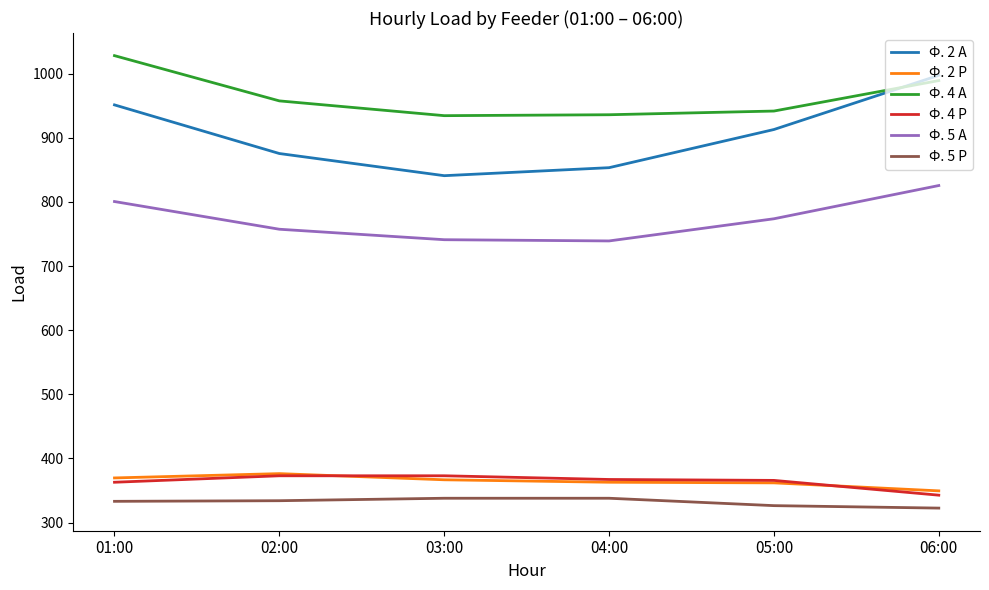

Rank the series at 01:00 from highest to lowest value.

Ф. 4 А, Ф. 2 А, Ф. 5 А, Ф. 2 Р, Ф. 4 Р, Ф. 5 Р